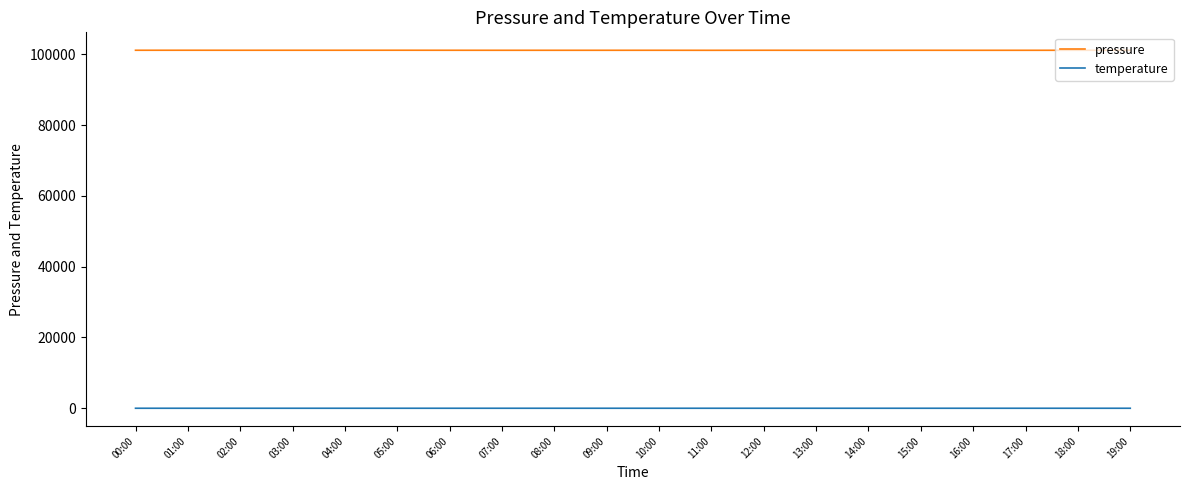

What is the approximate value of temperature at 04:00?

-0.9